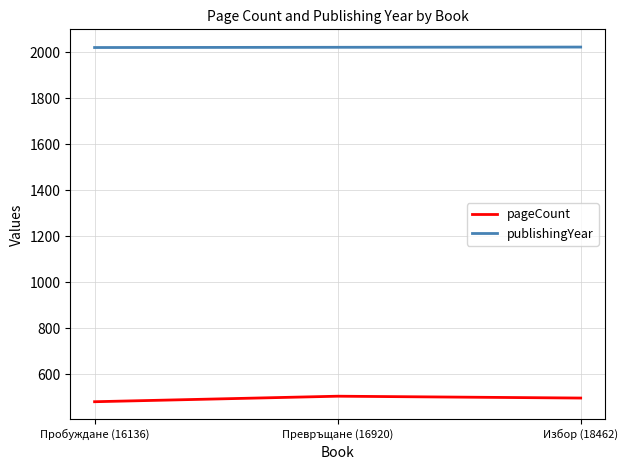

Count the number of data series in this chart.

2